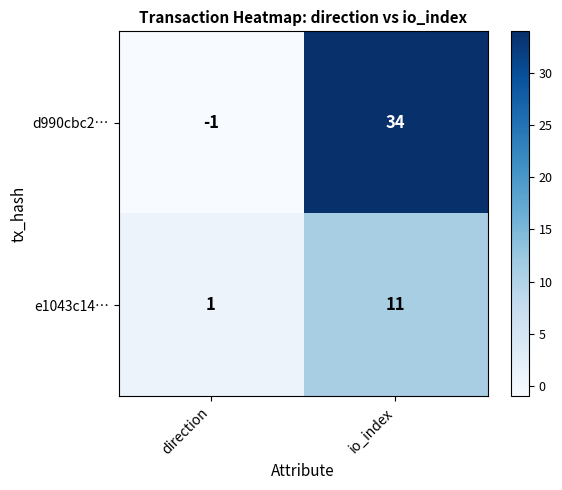

Reading left to right, transcribe all the data shown in this chart.

d990cbc2…: direction=-1	io_index=34
e1043c14…: direction=1	io_index=11